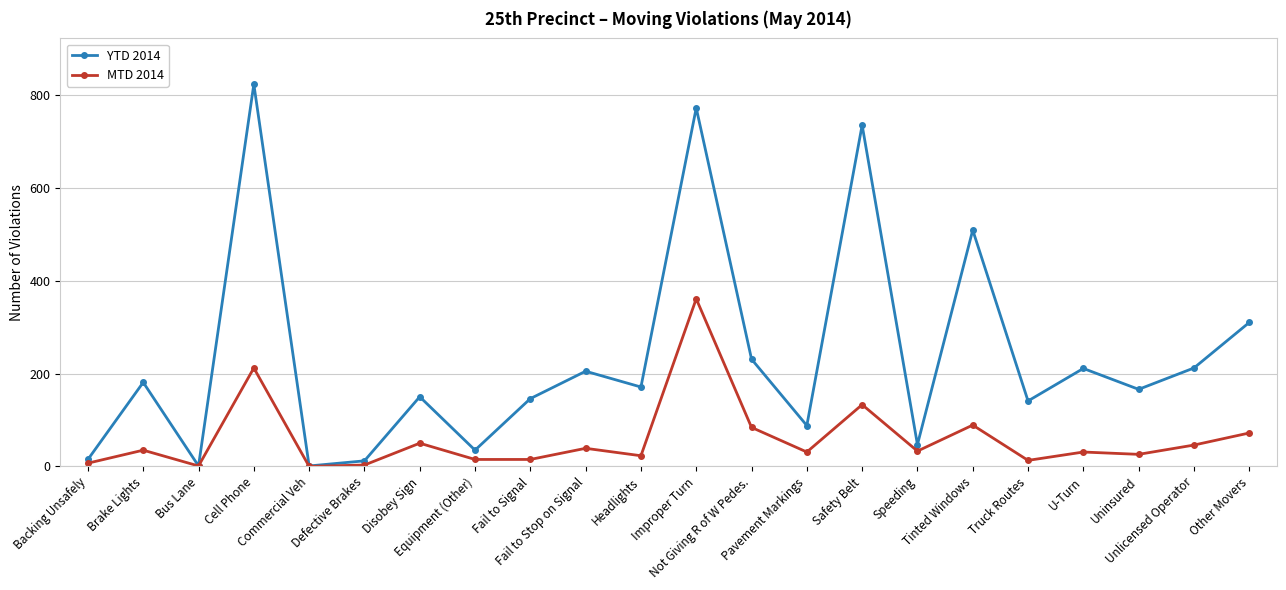

What is the label of the 10th point from the right?

Not Giving R of W Pedes.